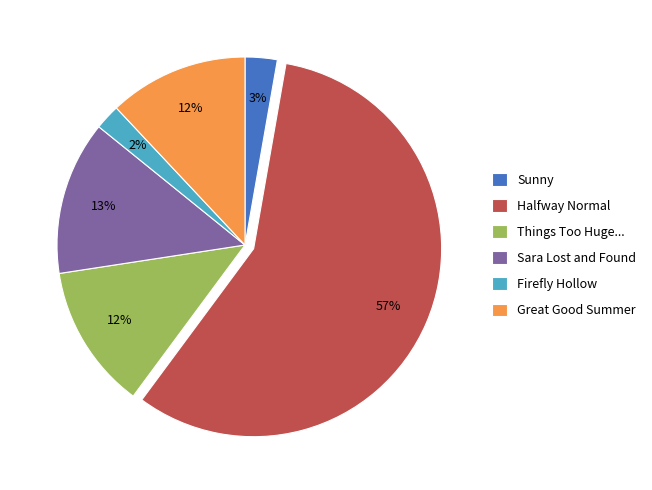

How many segments does this pie chart have?

6